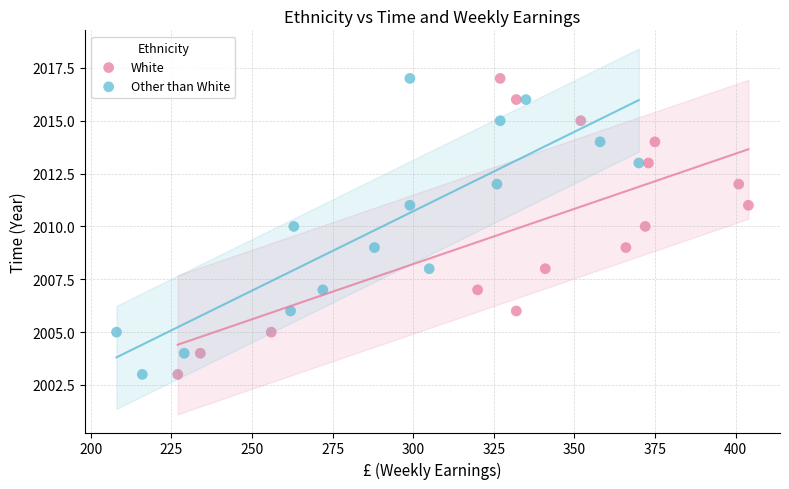

What are all the series names shown in the legend?

White, Other than White